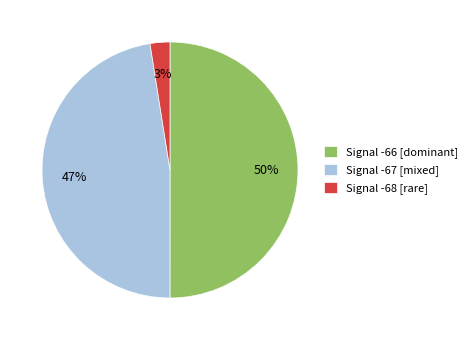

True or false: Signal -66 [dominant] accounts for 60% of the total.

False